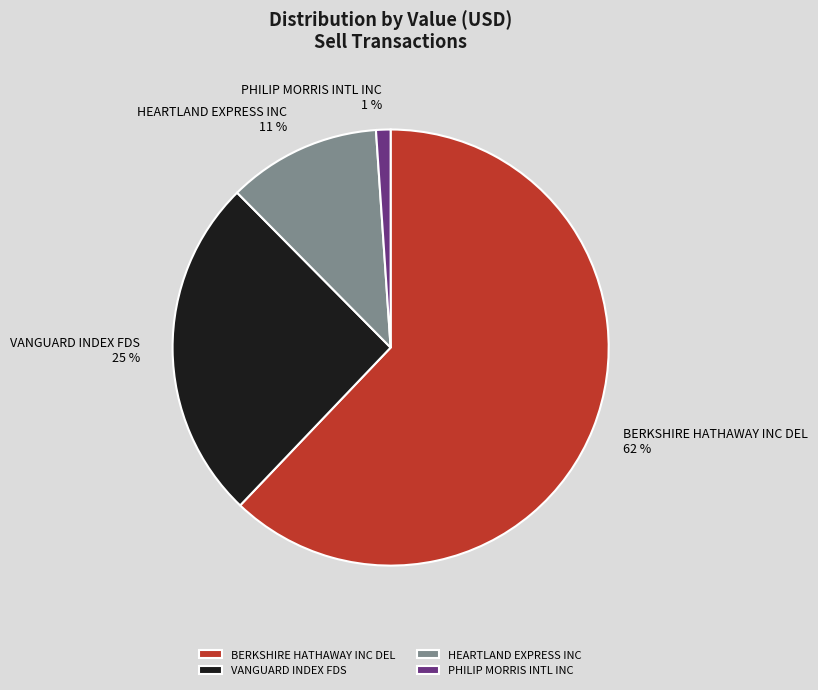

To the nearest percent, what is the average slice percentage?

25%